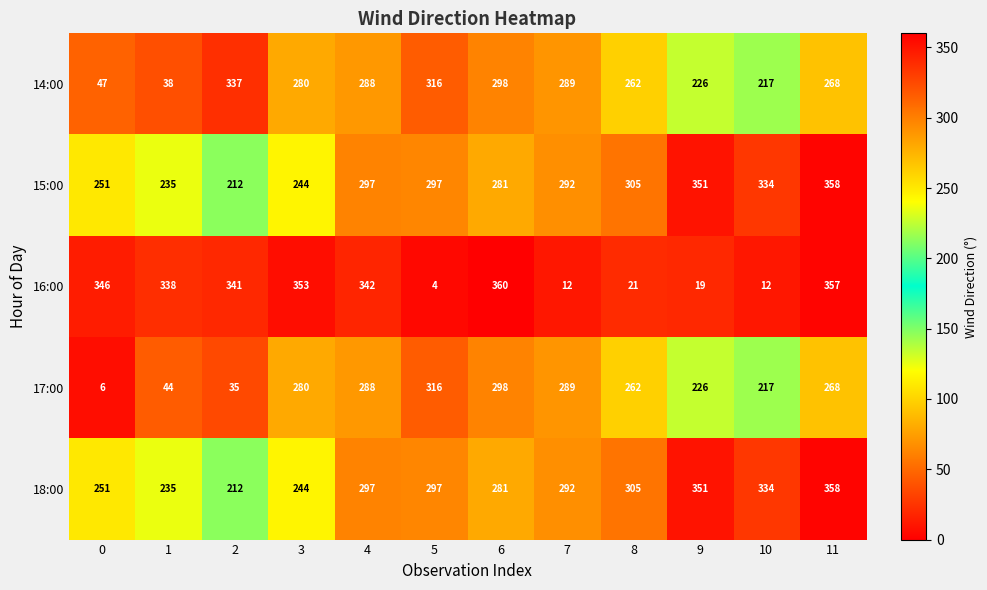

Count the number of data series in this chart.

5